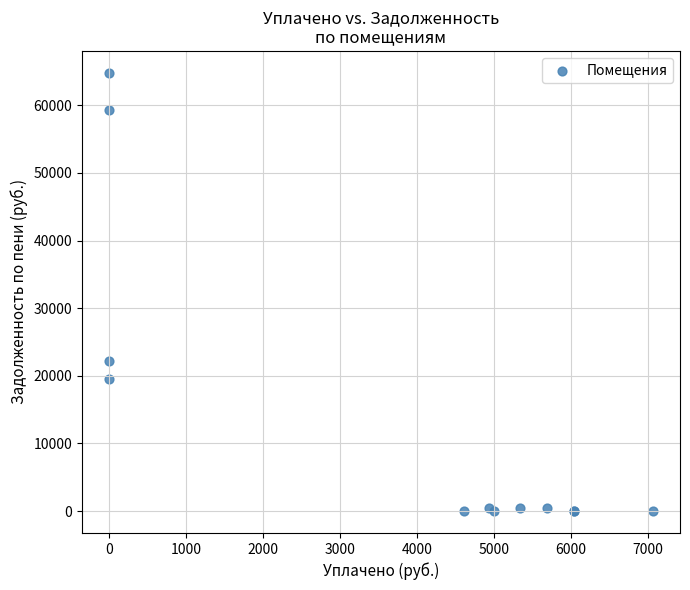

What Y value in the scatter plot is closest to 32403?

22170.5